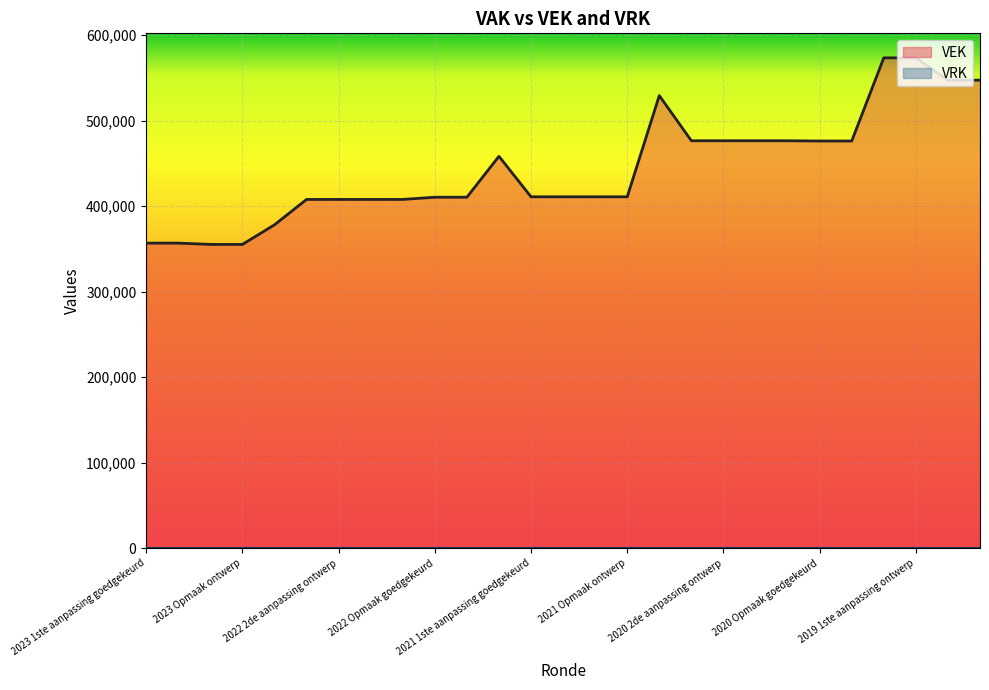

True or false: the data shows 144255 at 2021 Opmaak ontwerp.

False